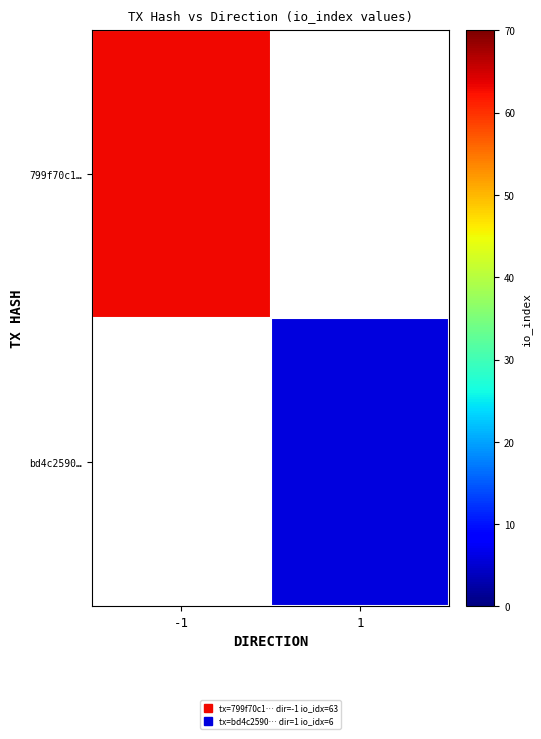

Which category has the highest value in the bd4c2590… series?

-1